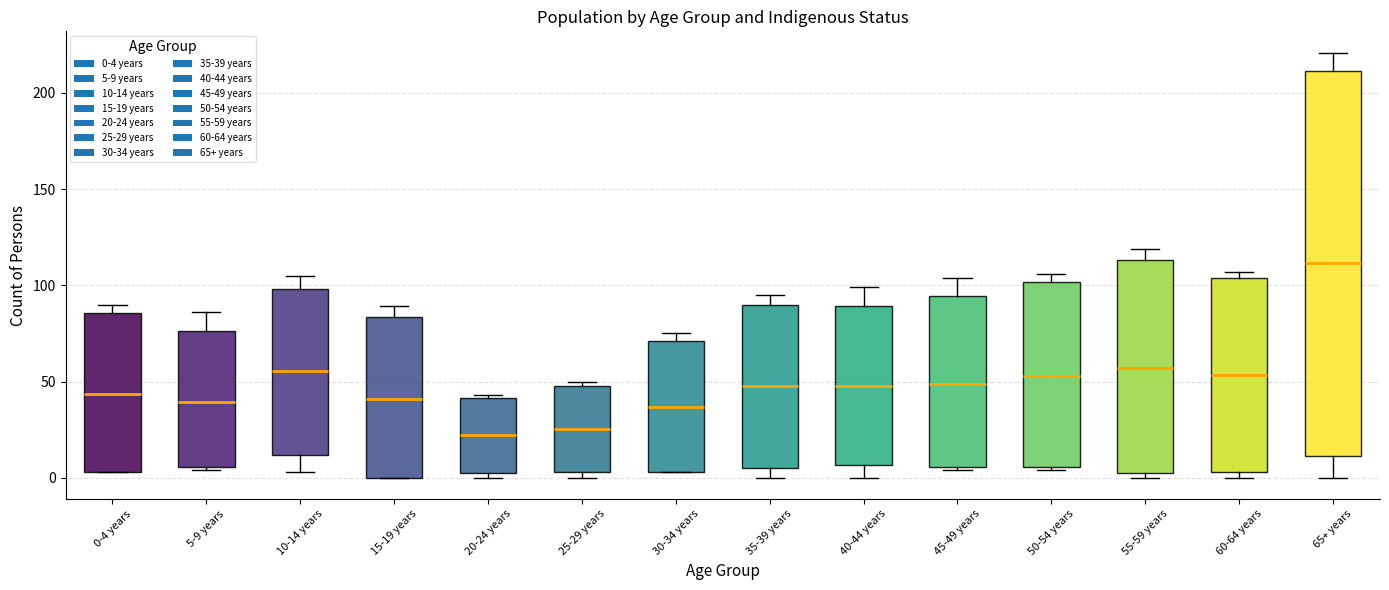

Reading left to right, transcribe this box plot: for each box, give where its median line is, the range the box spans, and where its two whiskers end, as read against the y-axis. The values are not printed on the chart, so give them approximately, as read against the axis.

0-4 years: median 45, box 5 to 85, whiskers 5 to 90
5-9 years: median 40, box 5 to 75, whiskers 5 to 85
10-14 years: median 55, box 10 to 100, whiskers 5 to 105
15-19 years: median 40, box 0 to 85, whiskers 0 to 90
20-24 years: median 20, box 0 to 40, whiskers 0 (just below the box's lower edge) to 45
25-29 years: median 25, box 5 to 50, whiskers 0 to 50 (just above the box's upper edge)
30-34 years: median 35, box 5 to 70, whiskers 5 to 75
35-39 years: median 50, box 5 to 90, whiskers 0 to 95
40-44 years: median 50, box 5 to 90, whiskers 0 to 100
45-49 years: median 50, box 5 to 95, whiskers 5 to 105
50-54 years: median 55, box 5 to 100, whiskers 5 to 105
55-59 years: median 55, box 0 to 115, whiskers 0 (just below the box's lower edge) to 120
60-64 years: median 55, box 5 to 105, whiskers 0 to 105 (just above the box's upper edge)
65+ years: median 110, box 10 to 210, whiskers 0 to 220